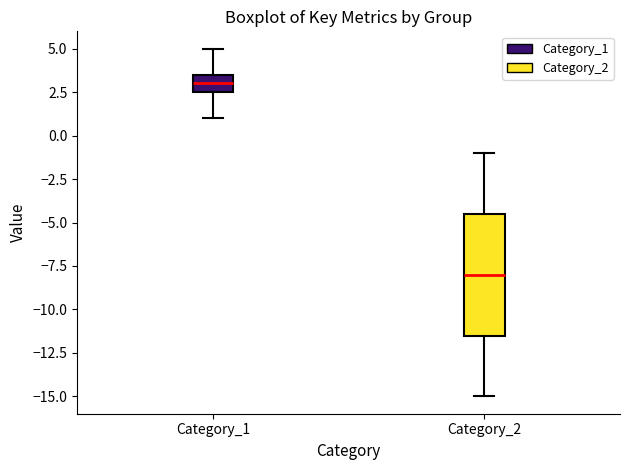

Reading left to right, transcribe this box plot: for each box, give where its median line is, the range the box spans, and where its two whiskers end, as read against the y-axis. The values are not printed on the chart, so give them approximately, as read against the axis.

Category_1: median 3.0, box 2.5 to 3.5, whiskers 1.0 to 5.0
Category_2: median -8.0, box -11.5 to -4.5, whiskers -15.0 to -1.0